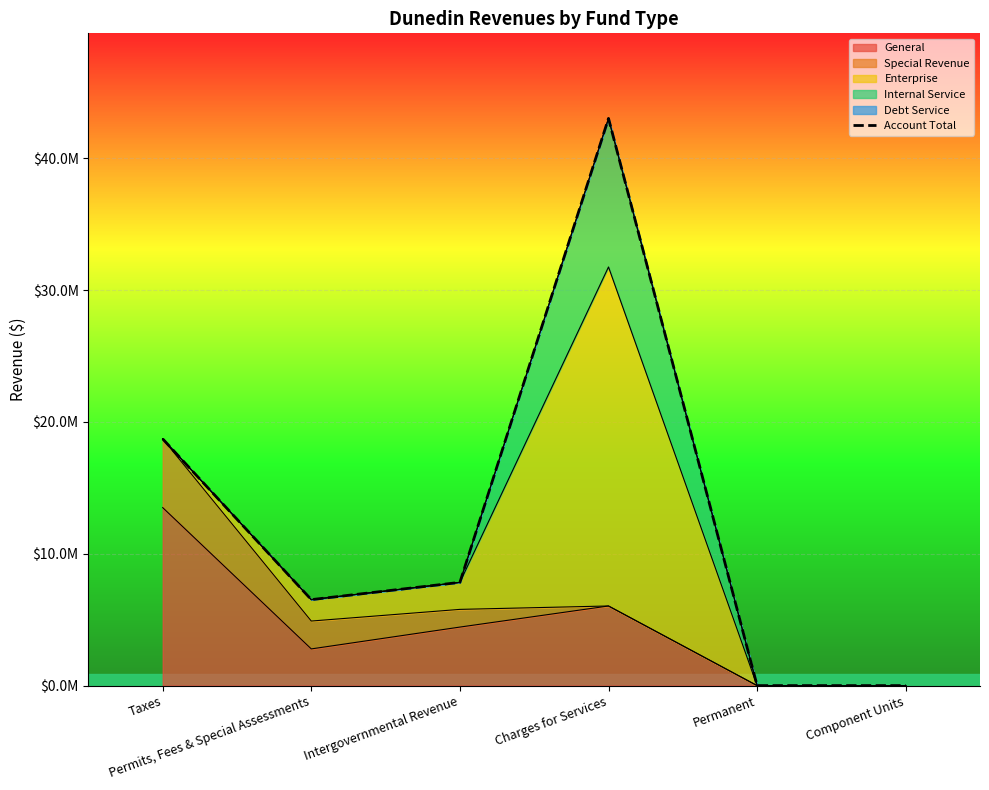

At which category does the data reach its first local peak?

Charges for Services